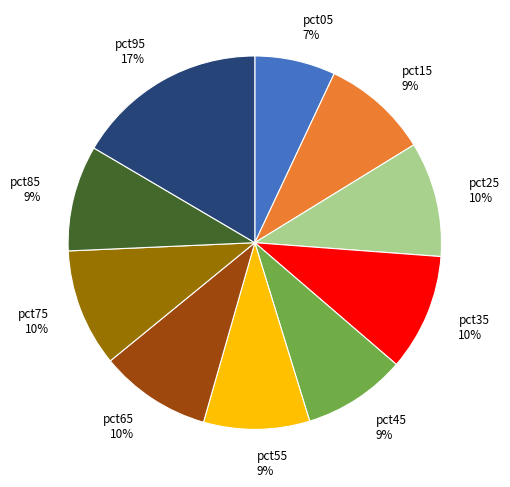

Is pct45 the majority of the pie?

No